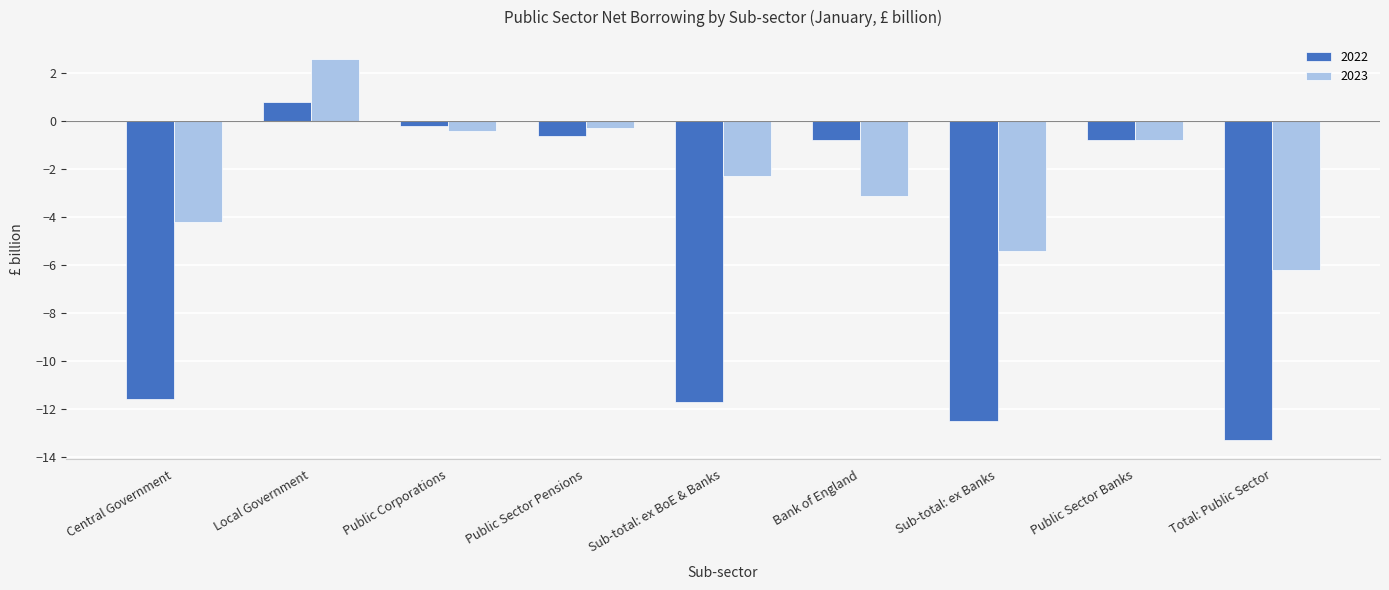

How many groups of bars are there?

9